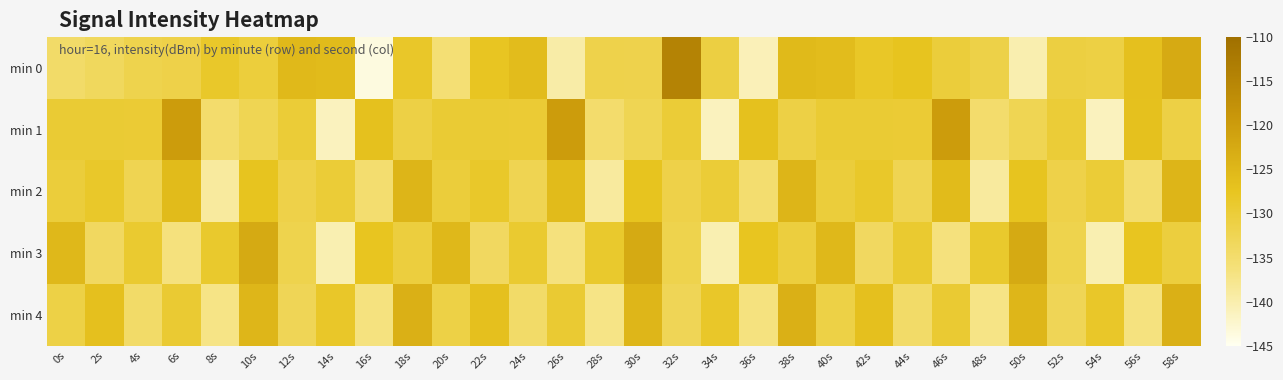

Reading left to right, what are all the values shown in this chart?

min 0: 0s=-134.5	2s=-133.4	4s=-131.9	6s=-131.5	8s=-128.6	10s=-130.3	12s=-125.3	14s=-125.8	16s=-143.7	18s=-128.4	20s=-135.7	22s=-127.7	24s=-126.0	26s=-139.6	28s=-131.7	30s=-131.8	32s=-114.5	34s=-130.9	36s=-140.8	38s=-125.5	40s=-125.9	42s=-128.2	44s=-127.4	46s=-130.2	48s=-131.4	50s=-140.2	52s=-130.7	54s=-131.0	56s=-126.7	58s=-122.7
min 1: 0s=-129.5	2s=-129.5	4s=-129.6	6s=-119.9	8s=-134.9	10s=-132.5	12s=-129.8	14s=-141.3	16s=-126.9	18s=-131.1	20s=-129.5	22s=-129.5	24s=-129.6	26s=-119.9	28s=-134.9	30s=-132.5	32s=-129.8	34s=-141.3	36s=-126.9	38s=-131.1	40s=-129.5	42s=-129.5	44s=-129.6	46s=-119.9	48s=-134.9	50s=-132.5	52s=-129.8	54s=-141.3	56s=-126.9	58s=-131.1
min 2: 0s=-130.1	2s=-128.5	4s=-132.3	6s=-125.7	8s=-138.9	10s=-127.4	12s=-131.6	14s=-129.8	16s=-135.2	18s=-124.6	20s=-130.1	22s=-128.5	24s=-132.3	26s=-125.7	28s=-138.9	30s=-127.4	32s=-131.6	34s=-129.8	36s=-135.2	38s=-124.6	40s=-130.1	42s=-128.5	44s=-132.3	46s=-125.7	48s=-138.9	50s=-127.4	52s=-131.6	54s=-129.8	56s=-135.2	58s=-124.6
min 3: 0s=-125.3	2s=-133.7	4s=-129.1	6s=-136.4	8s=-128.8	10s=-122.5	12s=-131.9	14s=-140.3	16s=-127.6	18s=-130.5	20s=-125.3	22s=-133.7	24s=-129.1	26s=-136.4	28s=-128.8	30s=-122.5	32s=-131.9	34s=-140.3	36s=-127.6	38s=-130.5	40s=-125.3	42s=-133.7	44s=-129.1	46s=-136.4	48s=-128.8	50s=-122.5	52s=-131.9	54s=-140.3	56s=-127.6	58s=-130.5
min 4: 0s=-131.2	2s=-126.8	4s=-134.5	6s=-129.3	8s=-137.1	10s=-124.9	12s=-132.7	14s=-128.4	16s=-136.6	18s=-123.8	20s=-131.2	22s=-126.8	24s=-134.5	26s=-129.3	28s=-137.1	30s=-124.9	32s=-132.7	34s=-128.4	36s=-136.6	38s=-123.8	40s=-131.2	42s=-126.8	44s=-134.5	46s=-129.3	48s=-137.1	50s=-124.9	52s=-132.7	54s=-128.4	56s=-136.6	58s=-123.8